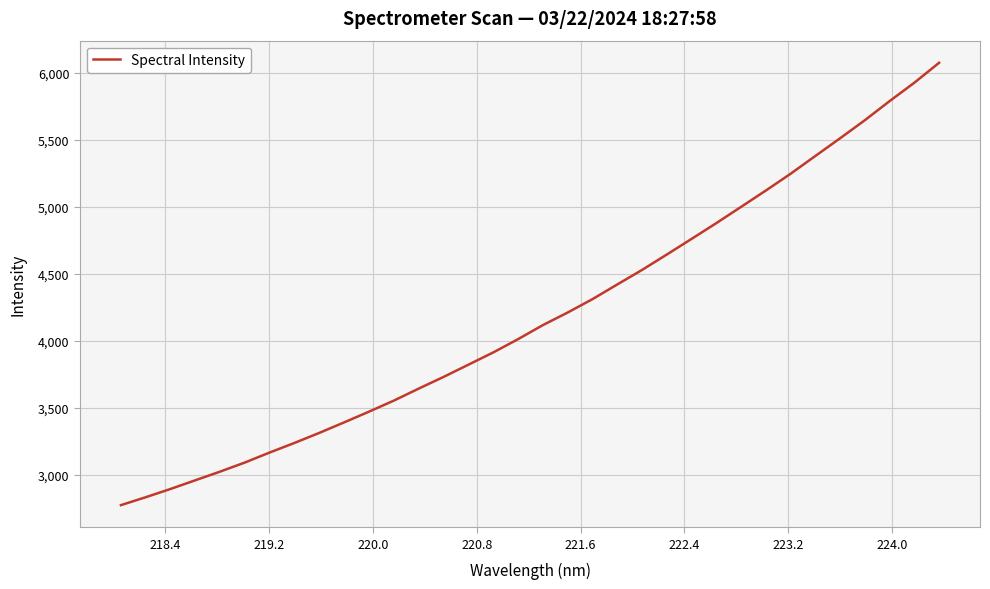

What is the difference between the maximum and second lowest values?

3239.9